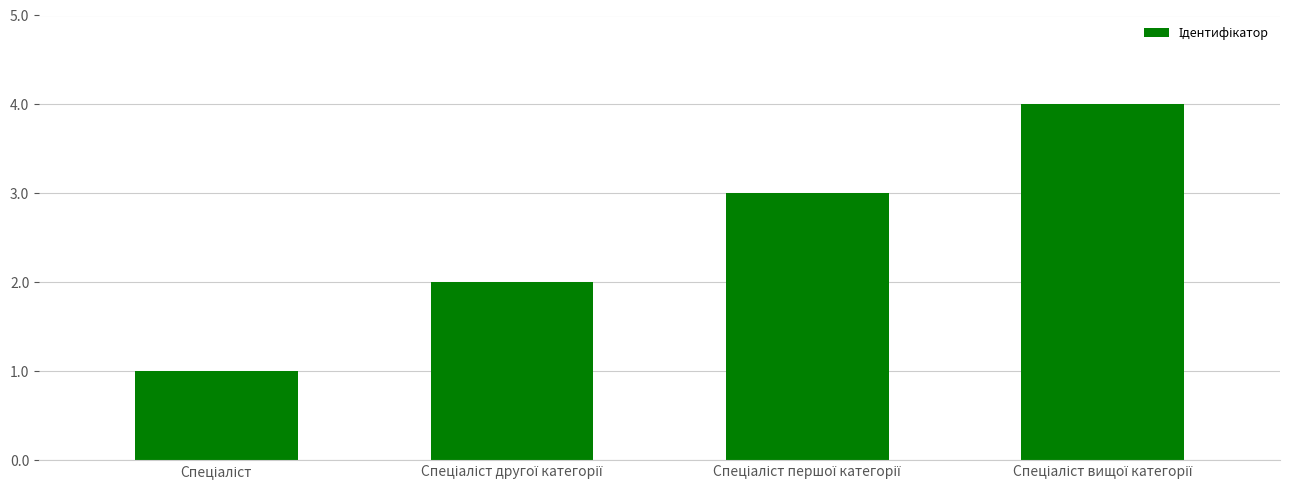

What is the greatest value displayed?

4